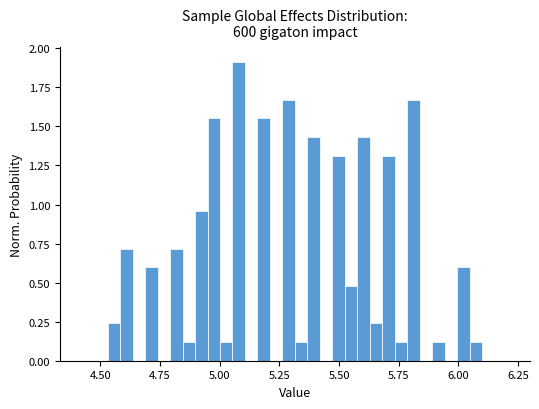

Around what value on the x-axis is the tallest bar? Give the approximate position of its centre, as read against the axis.

5.10